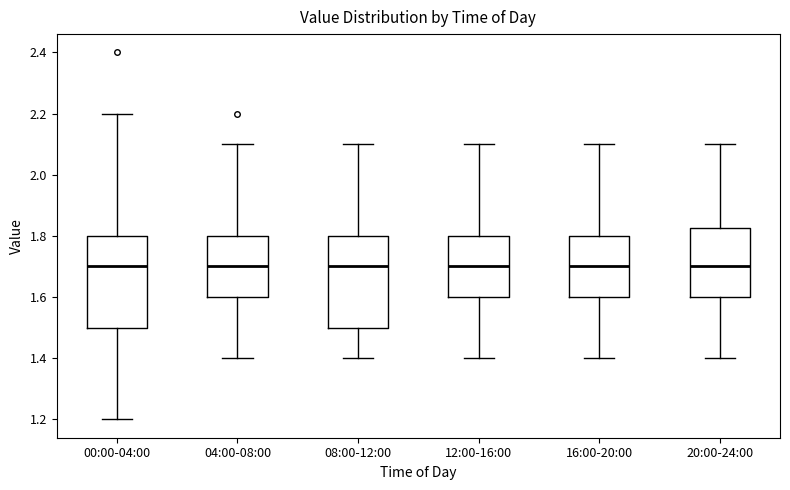

Where does the upper whisker of the box for 20:00-24:00 end on the y-axis? The values are not printed on the chart, so give them approximately, as read against the axis.

2.10